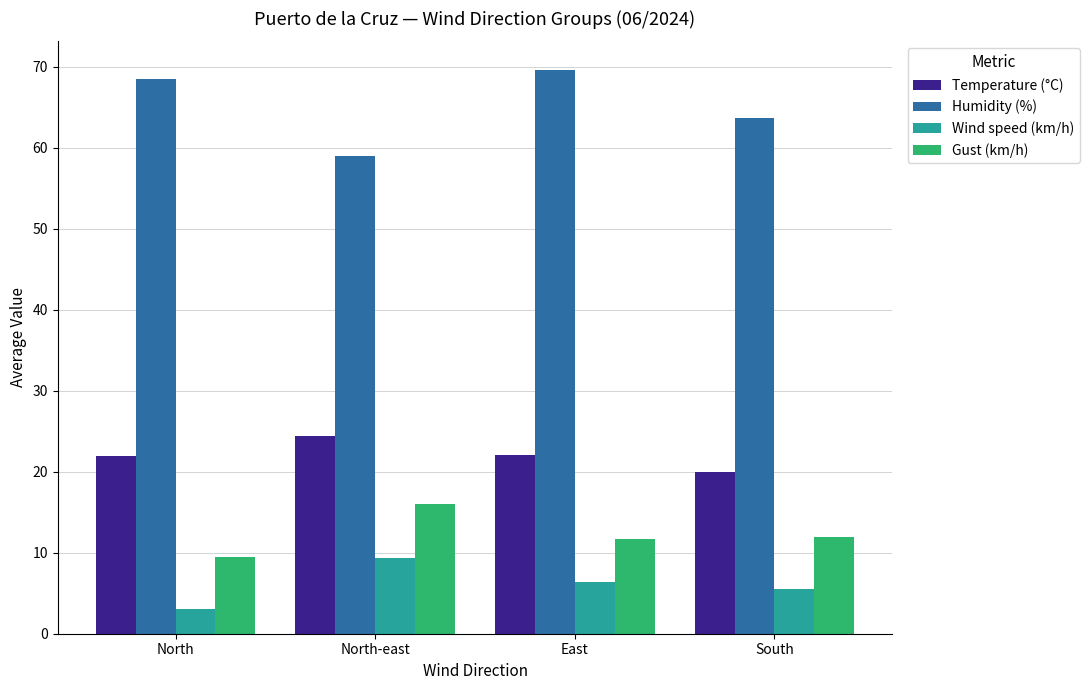

What is the difference between the maximum and second lowest values in the Humidity (%) series?

6.0